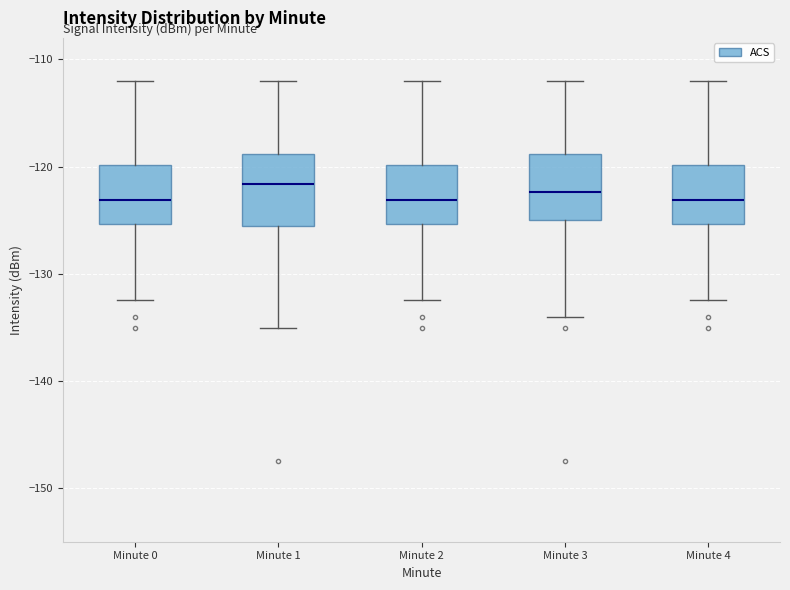

Reading left to right, read every box against the y-axis: the position of its median line, the range the box covers, and the ends of its whiskers. The values are not printed on the chart, so give them approximately, as read against the axis.

Minute 0: median -123, box -125 to -120, whiskers -132 to -112
Minute 1: median -122, box -126 to -119, whiskers -135 to -112
Minute 2: median -123, box -125 to -120, whiskers -132 to -112
Minute 3: median -122, box -125 to -119, whiskers -134 to -112
Minute 4: median -123, box -125 to -120, whiskers -132 to -112